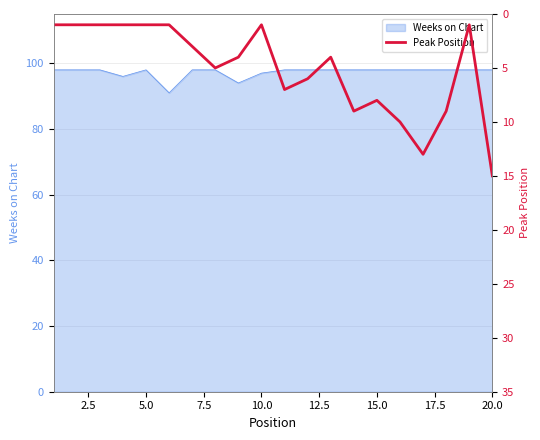

What is the lowest value of the Weeks on Chart series?

91